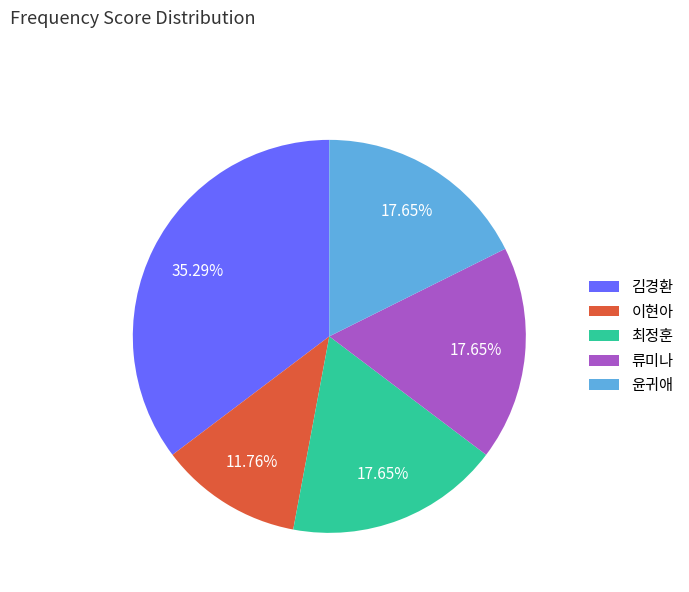

Between 류미나 and 이현아, which is larger?

류미나